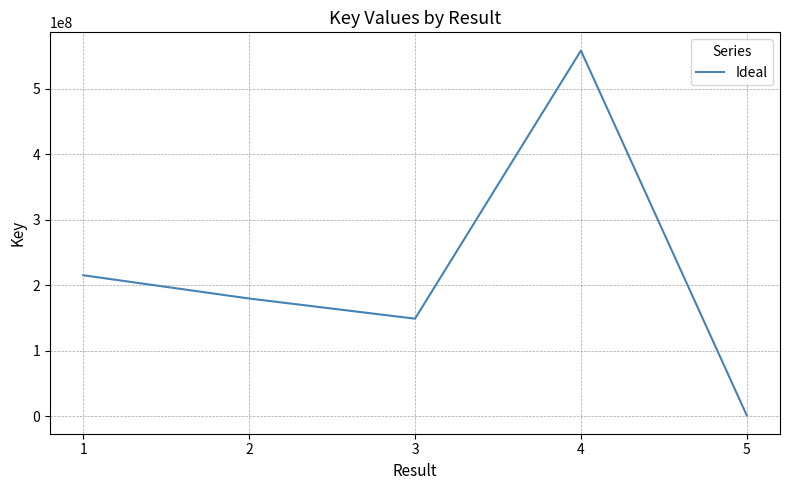

What is the change in value from 4 to 5?

-557415615